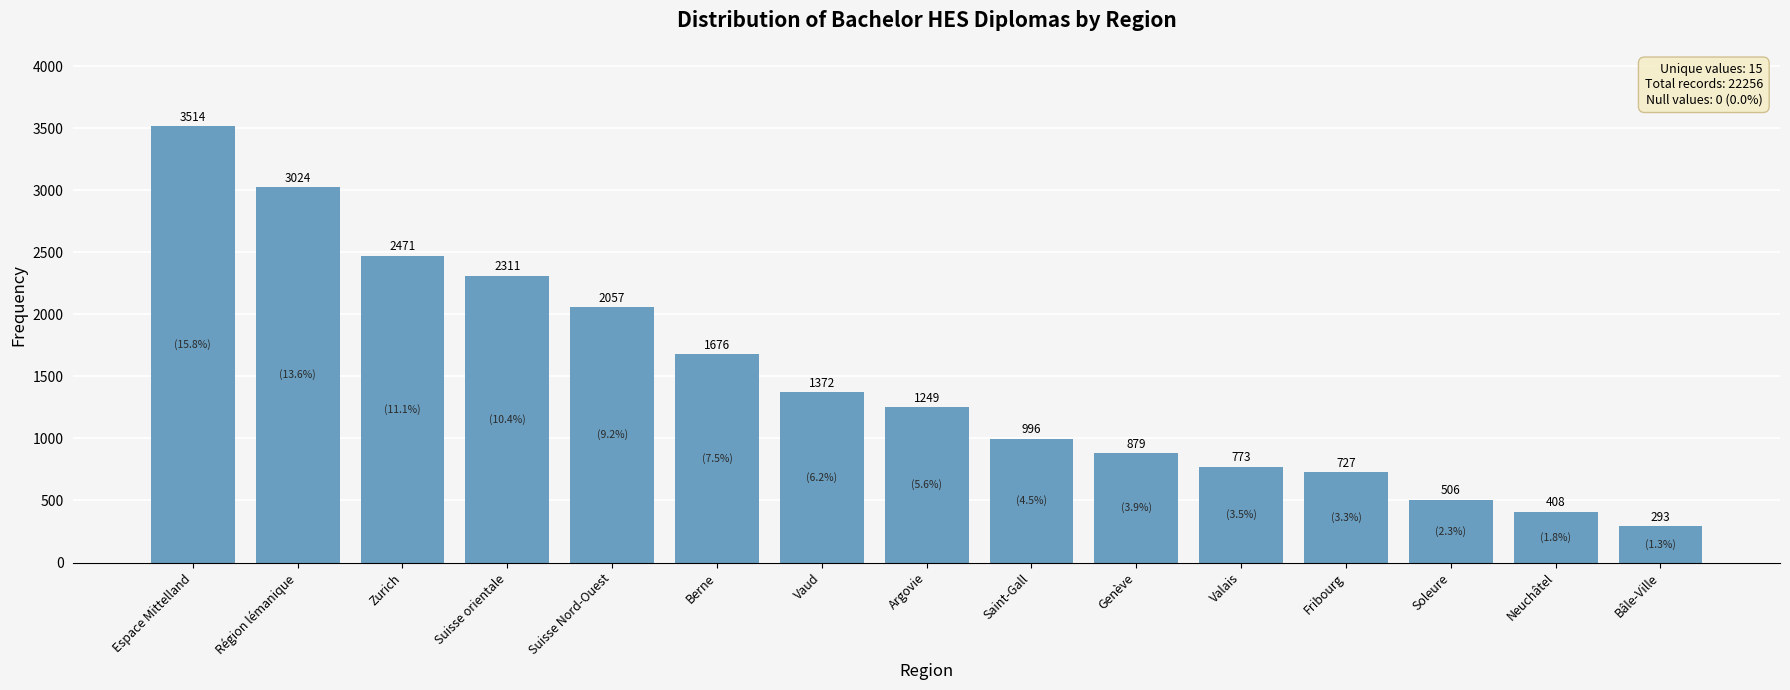

Which has a higher value, Argovie or Suisse orientale?

Suisse orientale